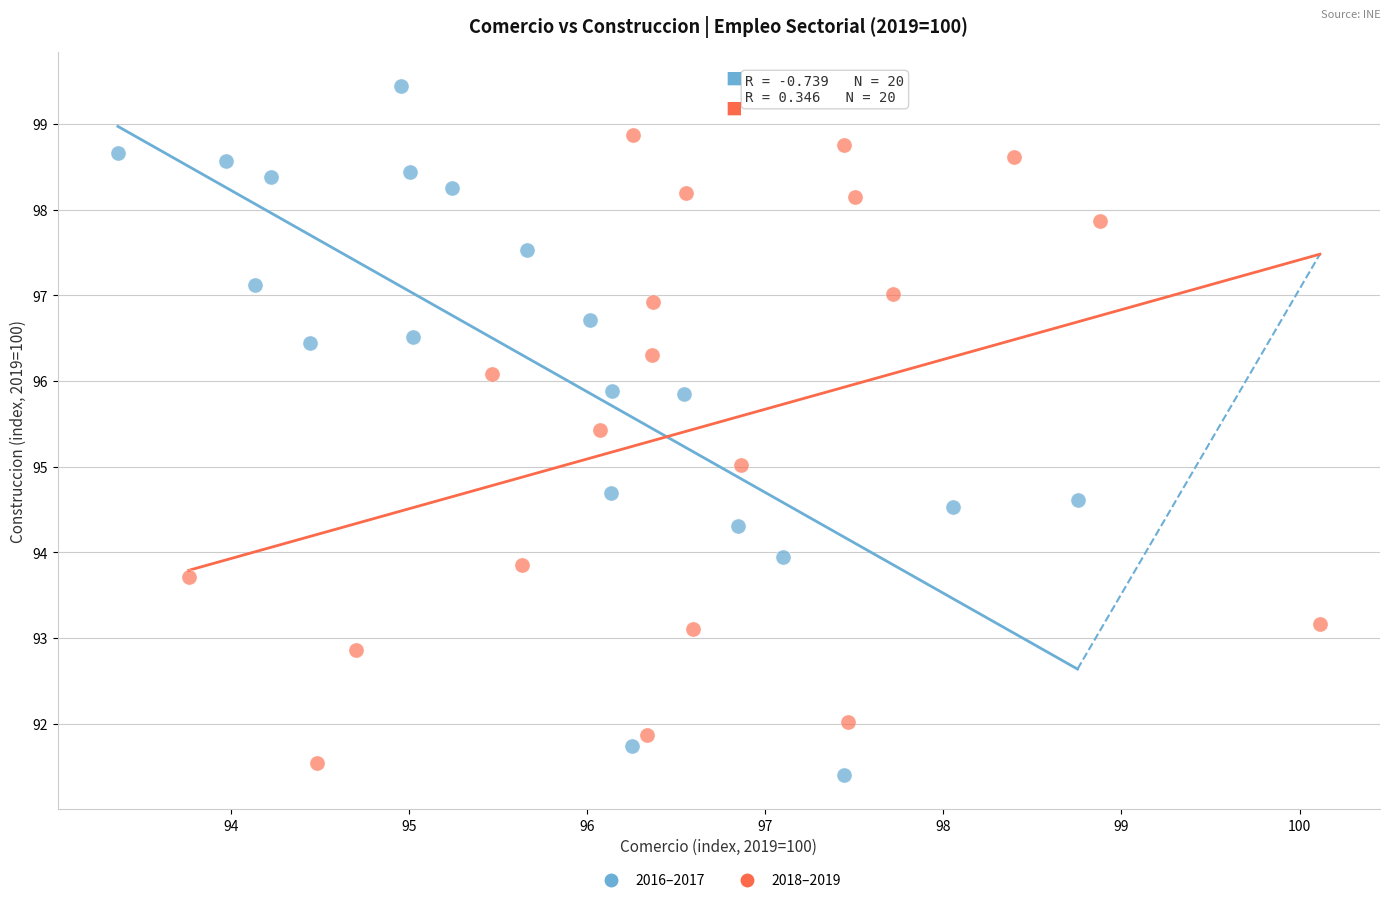

Which series reaches the maximum Y coordinate?

2016–2017